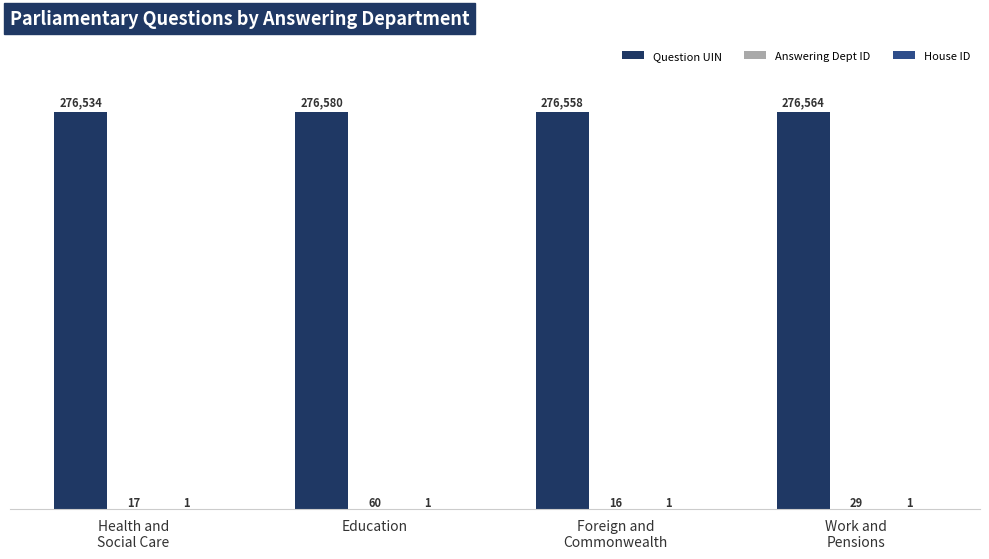

What is the sum of all Question UIN values?

1106236